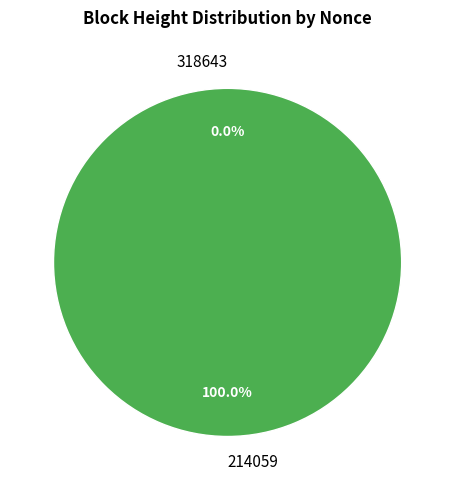

Does 318643 represent more than half of the total?

No